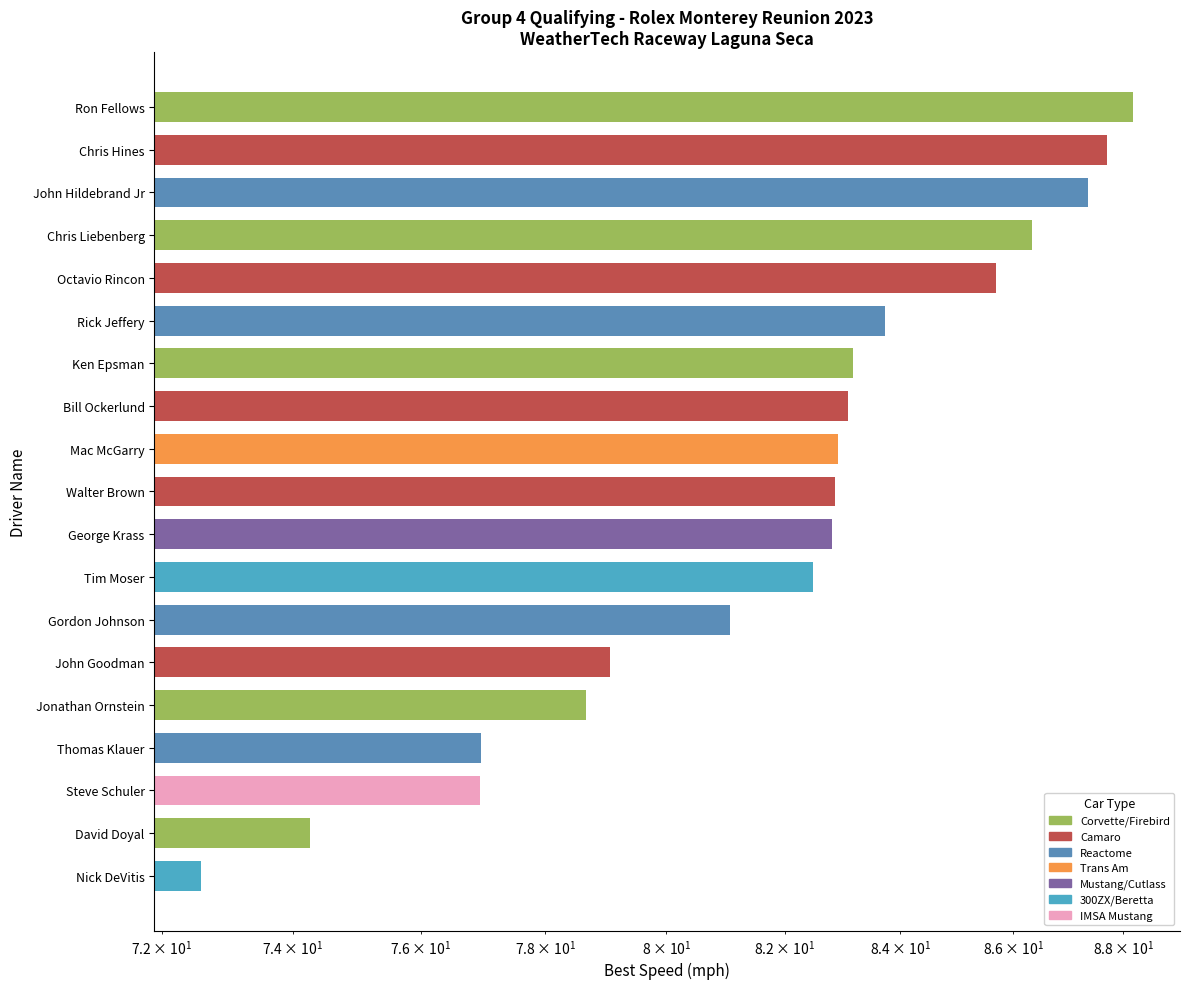

What is the sum of all values?

1555.9